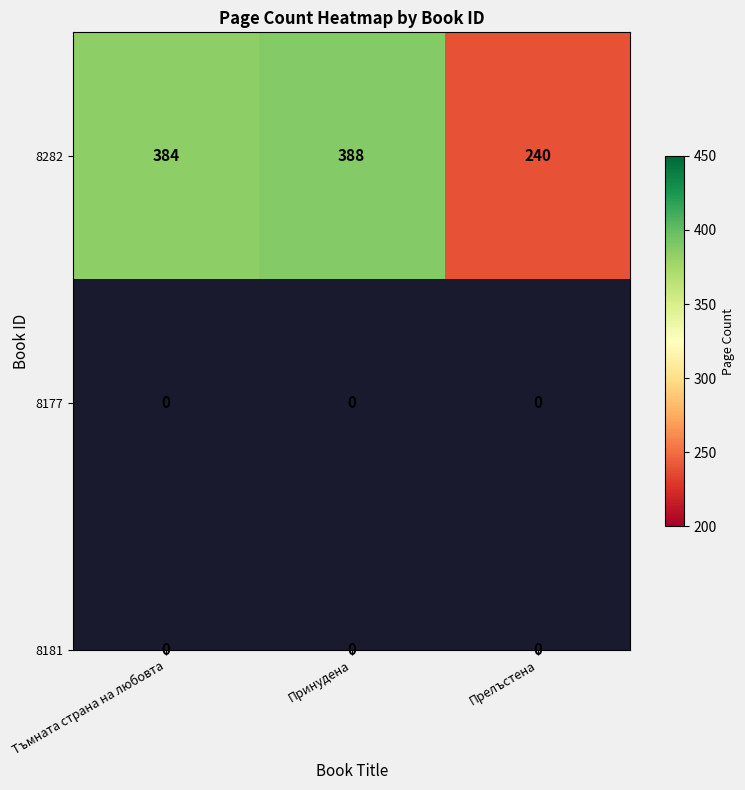

What is the approximate value at Прелъстена?

240